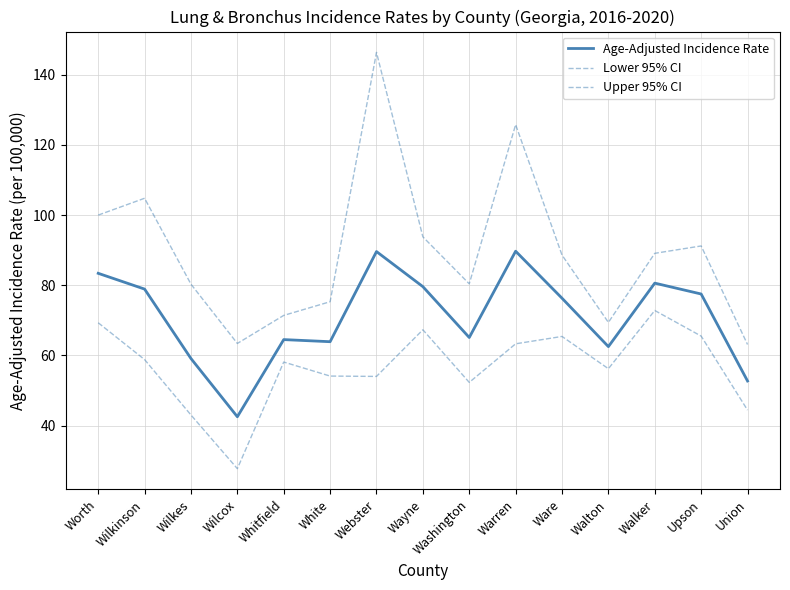

True or false: Upper 95% CI and Lower 95% CI intersect in this chart.

False